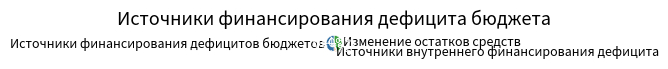

Rank the categories by value from lowest to highest.

Источники внутреннего финансирования дефицита, Изменение остатков средств, Источники финансирования дефицитов бюджетов